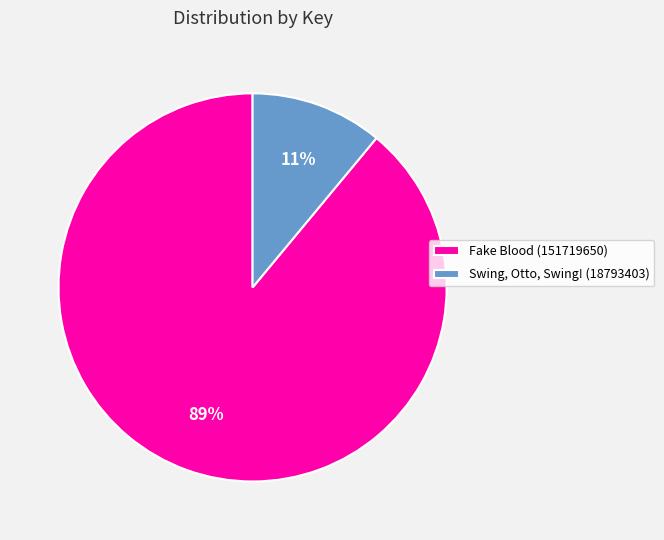

Count the number of slices in the pie.

2